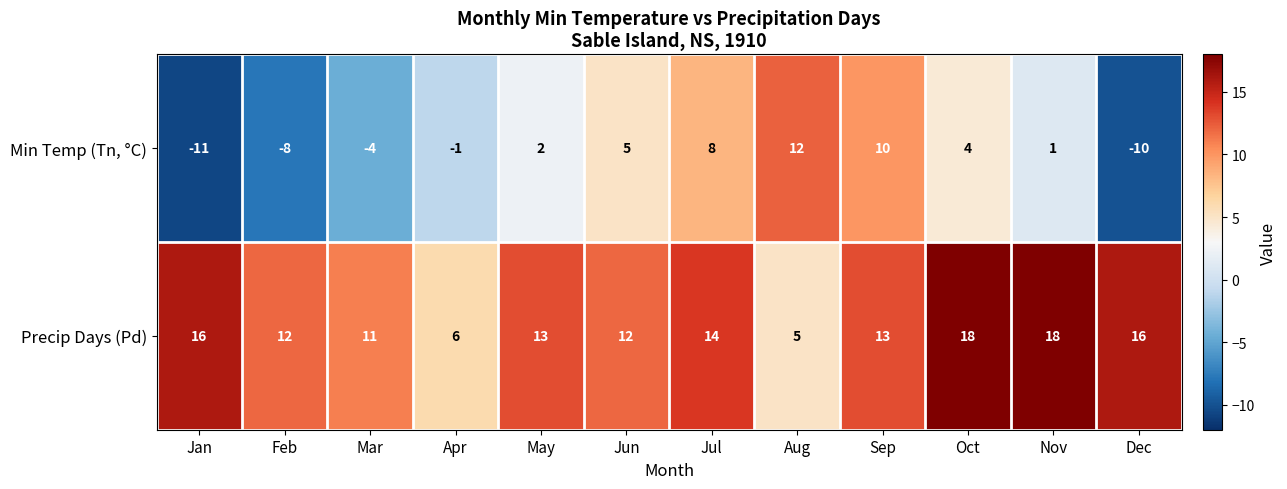

At which category is the sum across all series the highest?

Sep